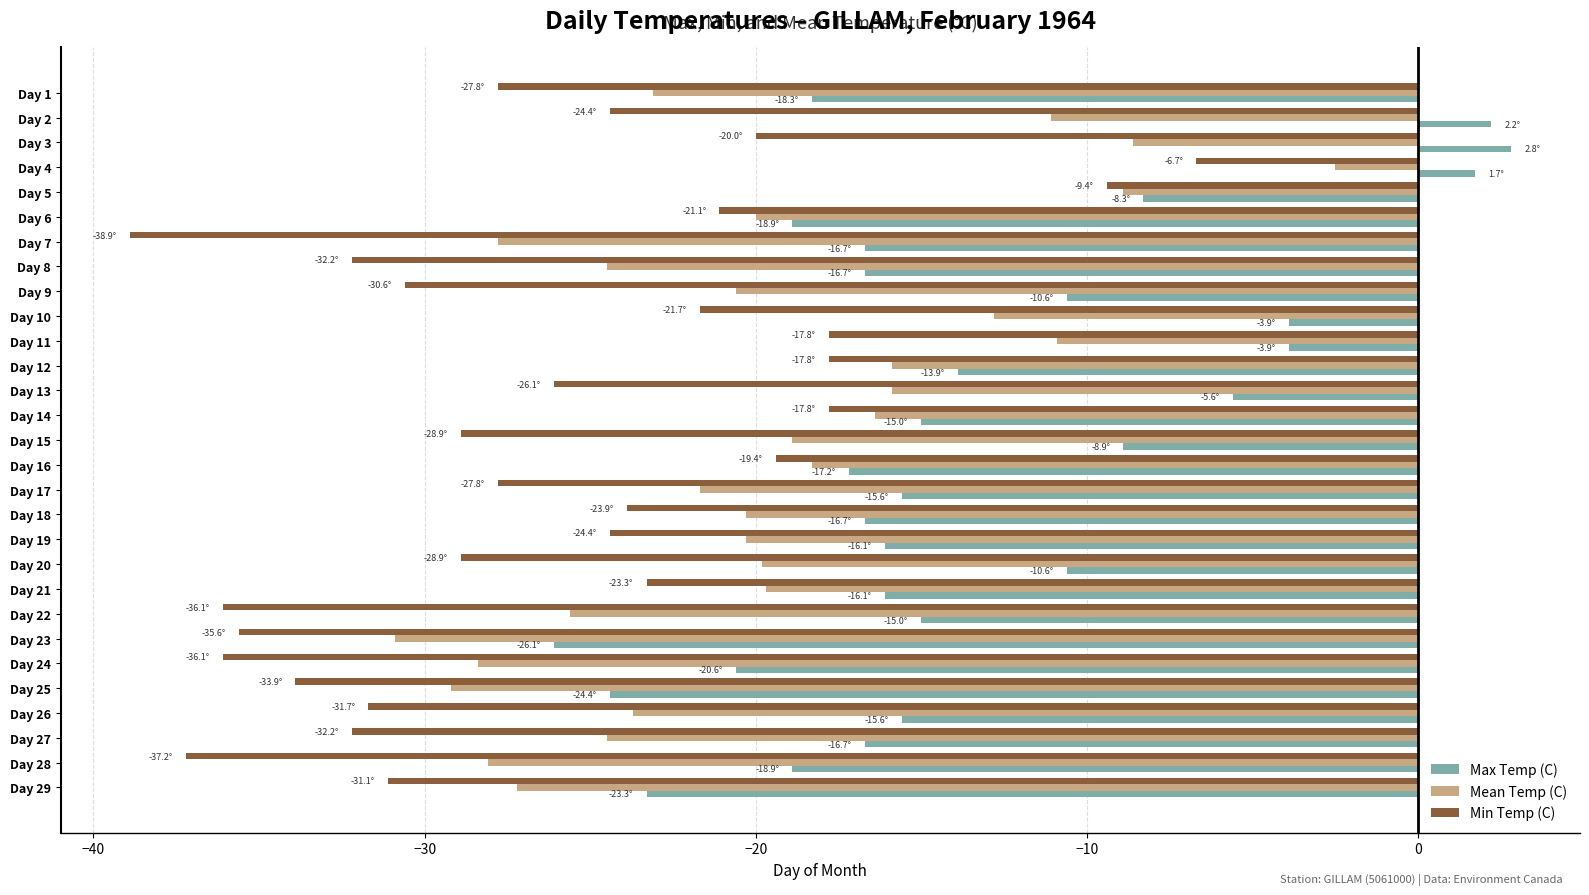

Rank the series by their maximum value, from lowest to highest.

Min Temp (C), Mean Temp (C), Max Temp (C)